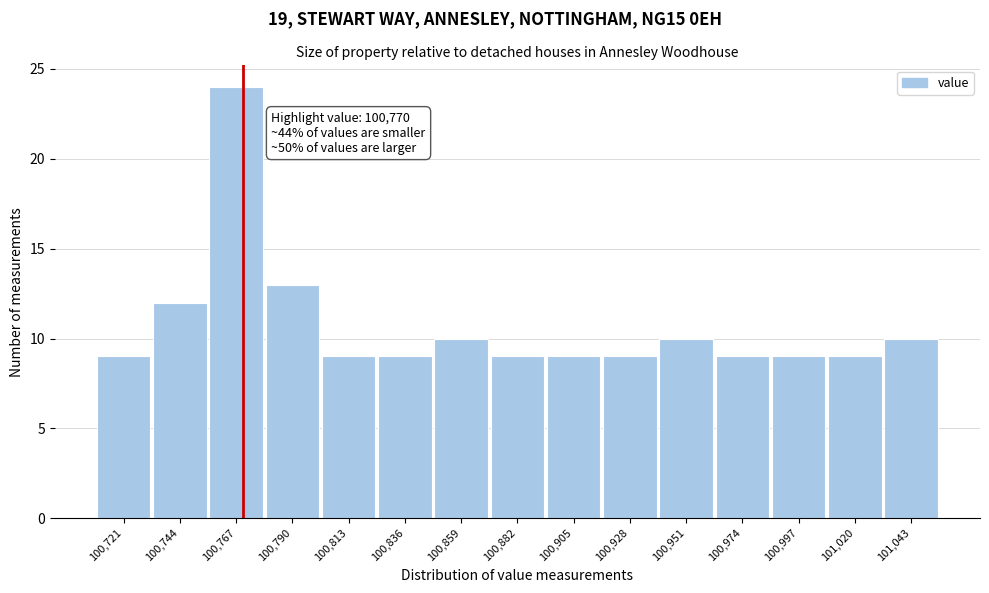

Which range on the x-axis has the tallest bar?

100755 to 100780